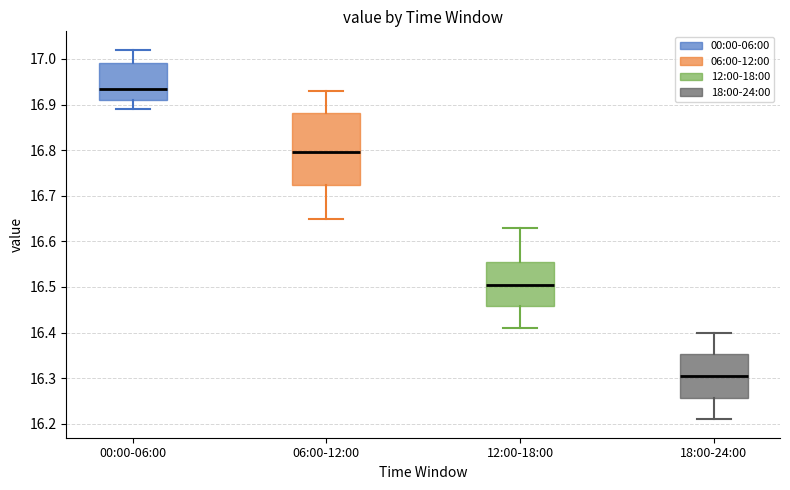

Reading left to right, read every box against the y-axis: the position of its median line, the range the box covers, and the ends of its whiskers. The values are not printed on the chart, so give them approximately, as read against the axis.

00:00-06:00: median 16.94, box 16.91 to 16.99, whiskers 16.89 to 17.02
06:00-12:00: median 16.80, box 16.72 to 16.88, whiskers 16.65 to 16.93
12:00-18:00: median 16.51, box 16.46 to 16.56, whiskers 16.41 to 16.63
18:00-24:00: median 16.31, box 16.26 to 16.35, whiskers 16.21 to 16.40